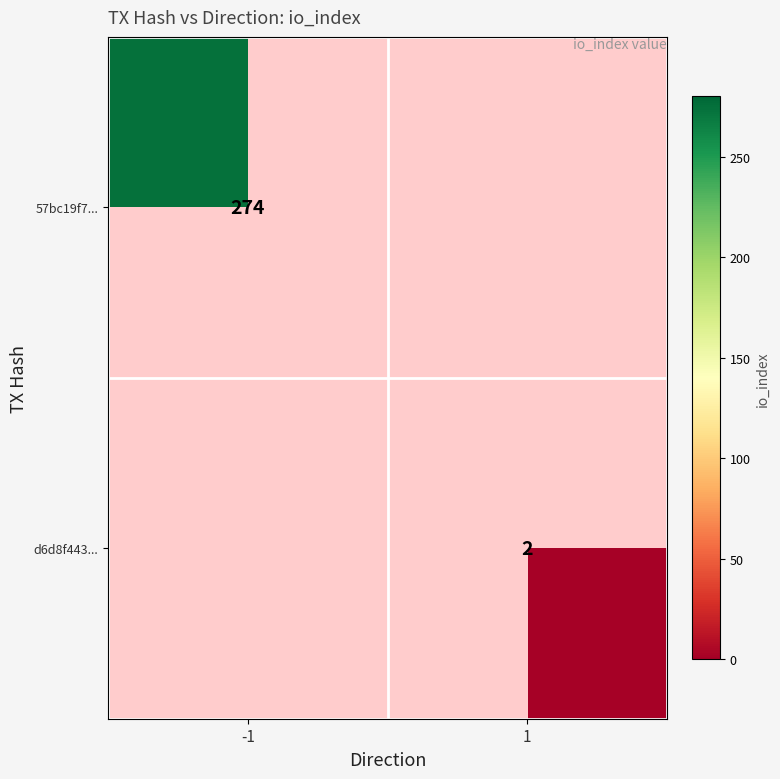

How many categories are shown in the chart?

2